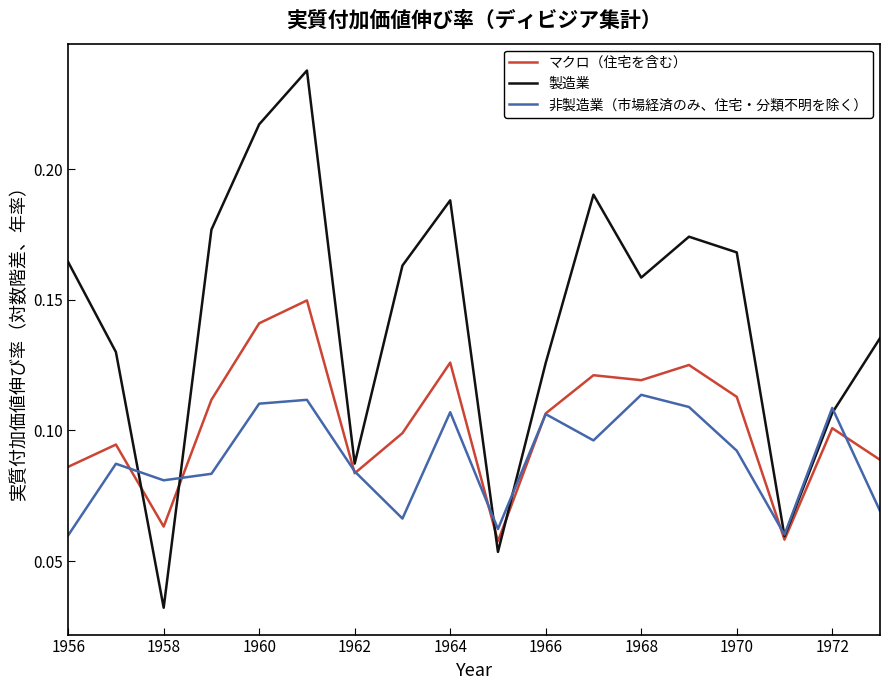

Rank the series by their maximum value, from lowest to highest.

非製造業（市場経済のみ、住宅・分類不明を除く）, マクロ（住宅を含む）, 製造業